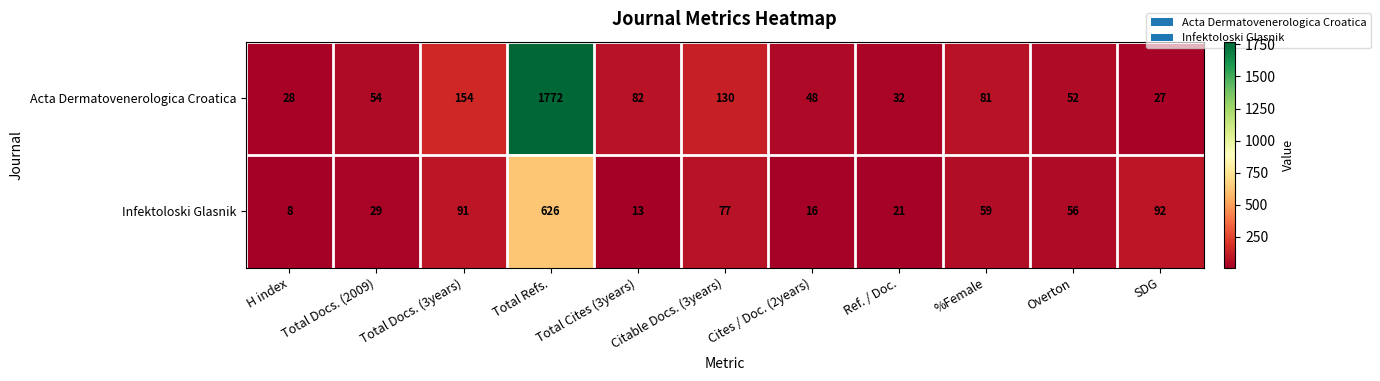

How many distinct data groups are displayed?

2